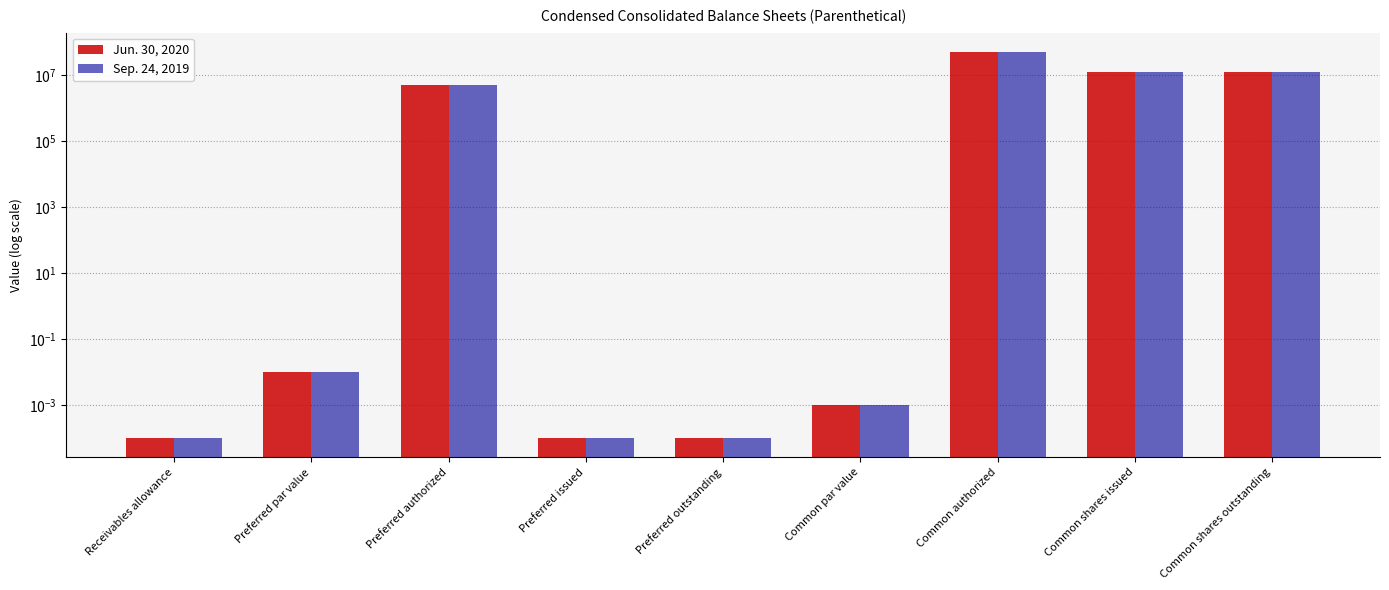

List the series in order of their overall mean, highest first.

Jun. 30, 2020, Sep. 24, 2019